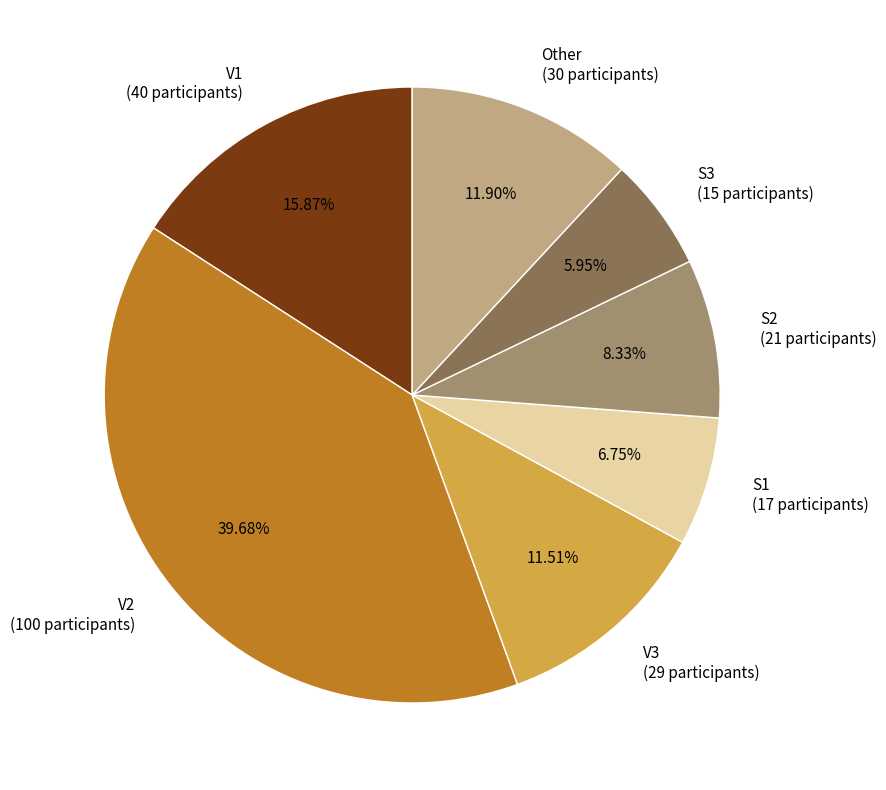

Which has a higher value, V1 (40 participants) or V3 (29 participants)?

V1 (40 participants)